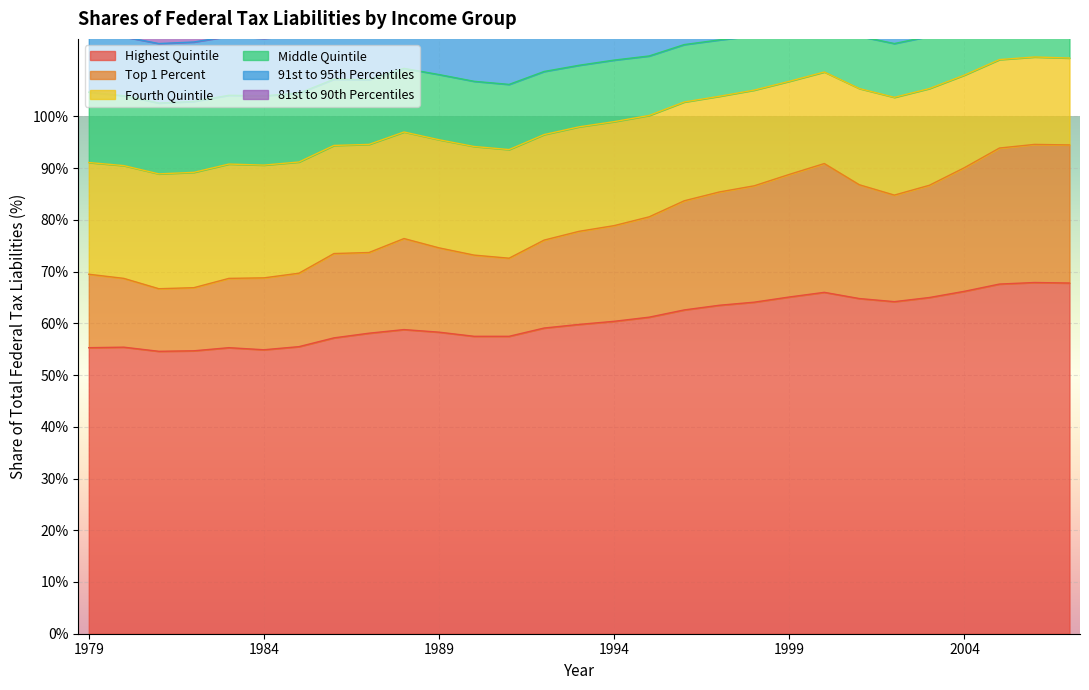

How many interior local valleys does the Fourth Quintile series have?

3